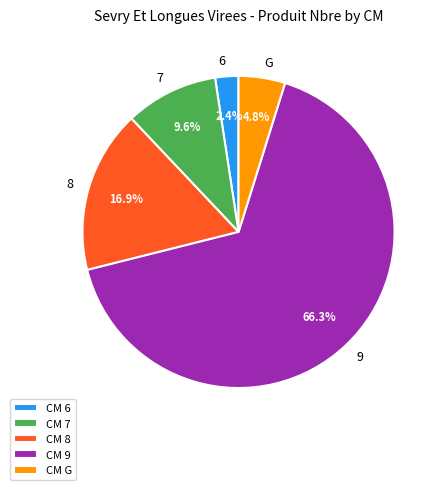

Is the sum of CM 7 and CM 6 greater than half?

No